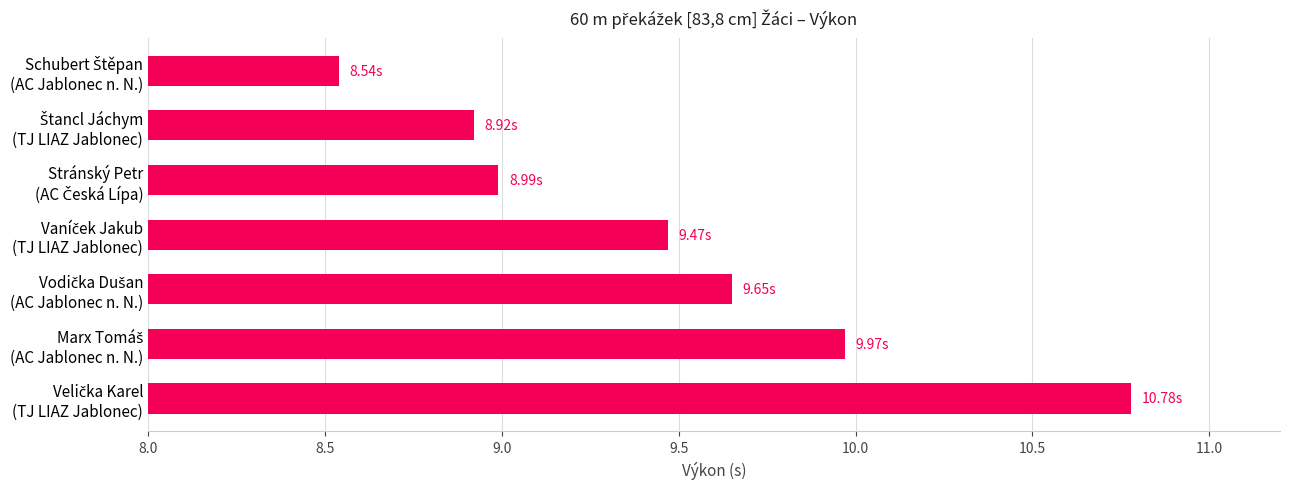

What is the sum of all values?

66.3